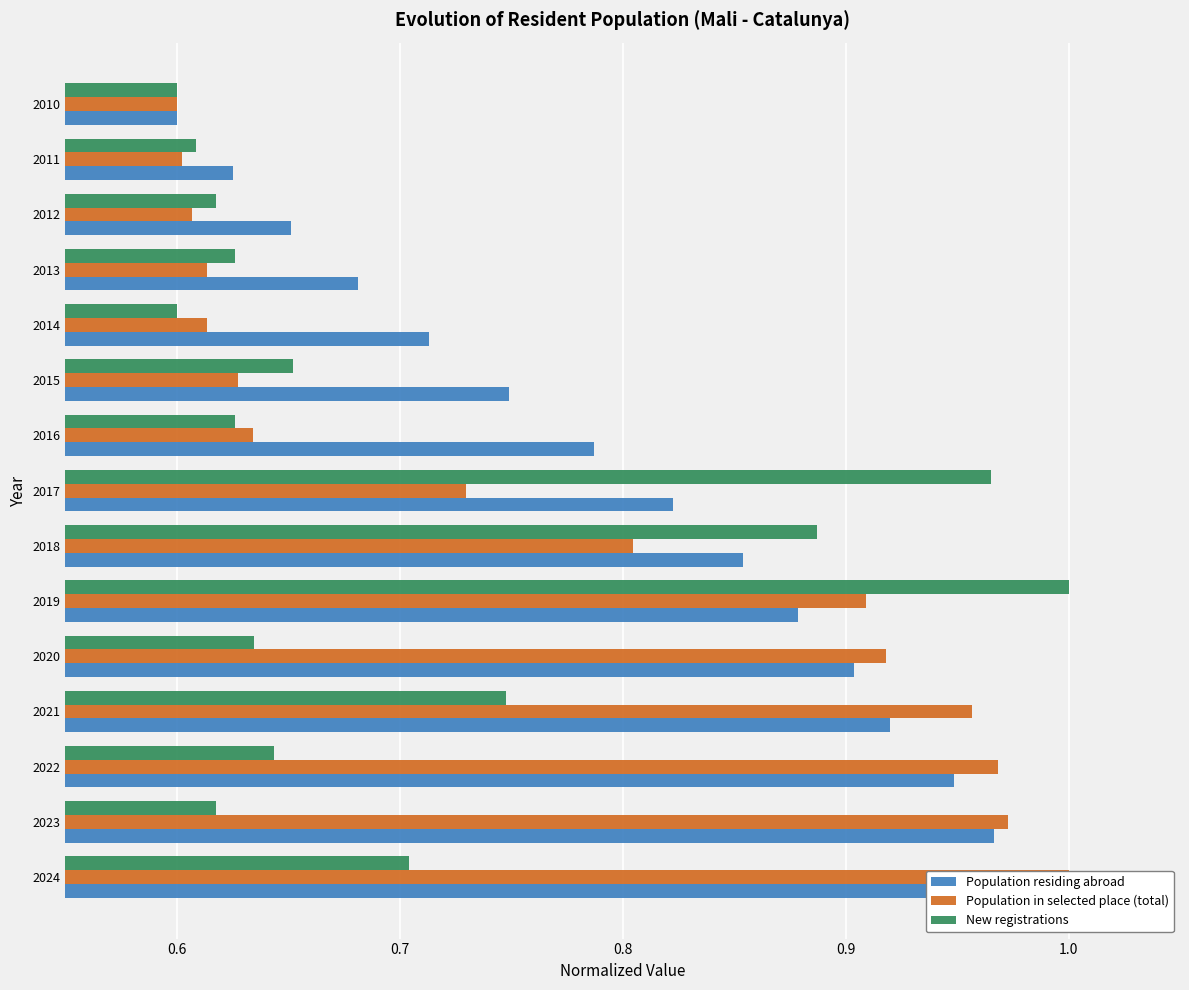

The New registrations series shows 0.7 at 2021. True or false?

True